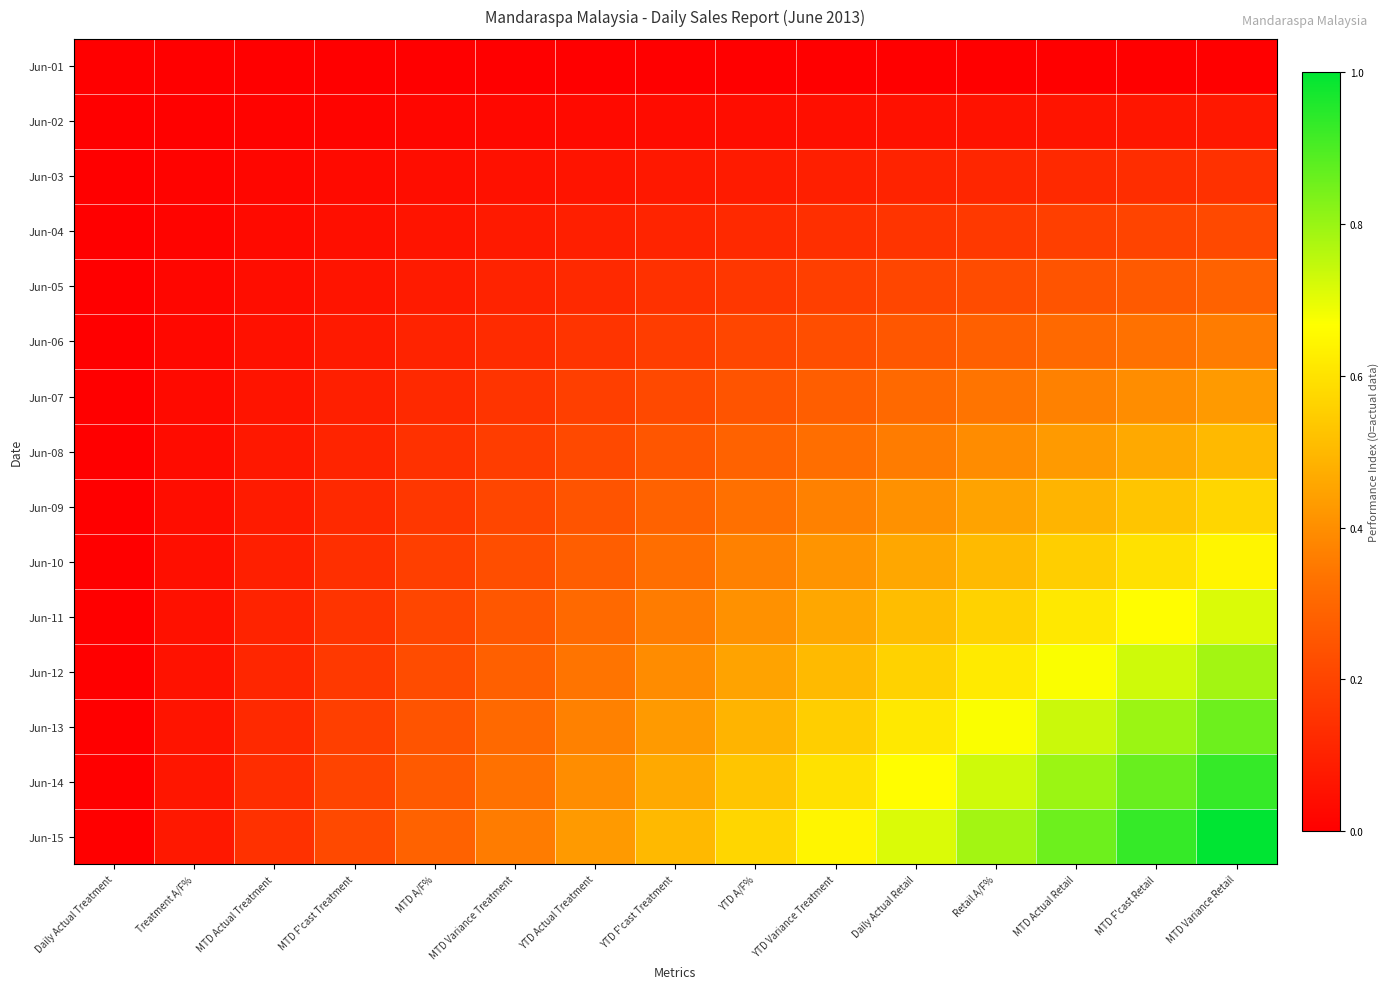

What is the greatest value displayed?

1.0